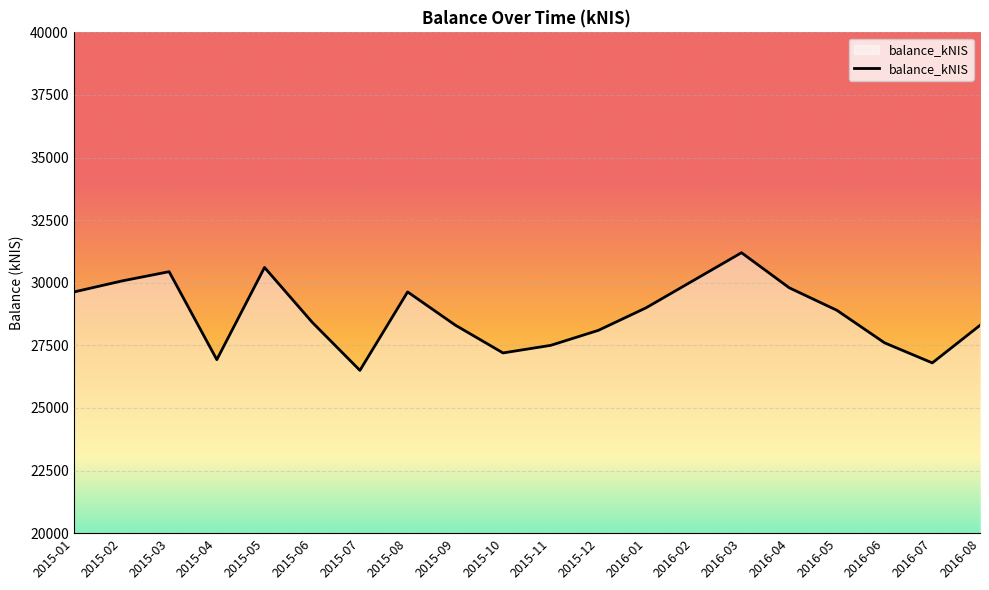

Is it true that the value at 2015-03 is 15589.4?

False